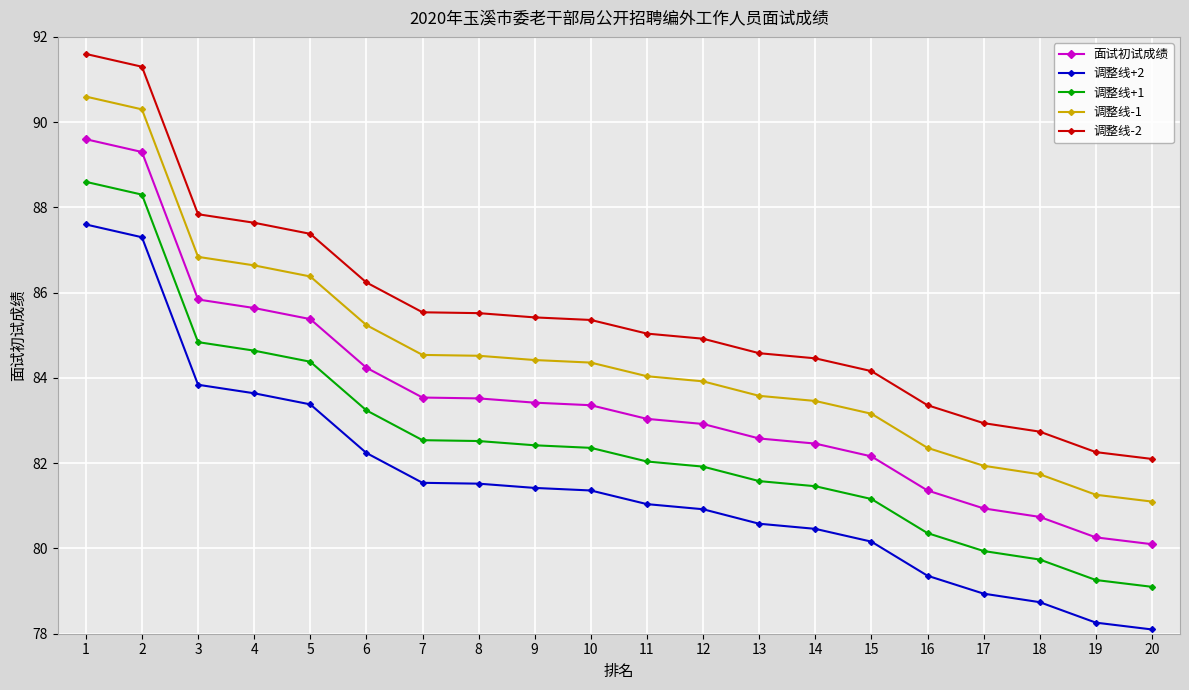

What is the spread (max minus min) of values at 1?

4.0